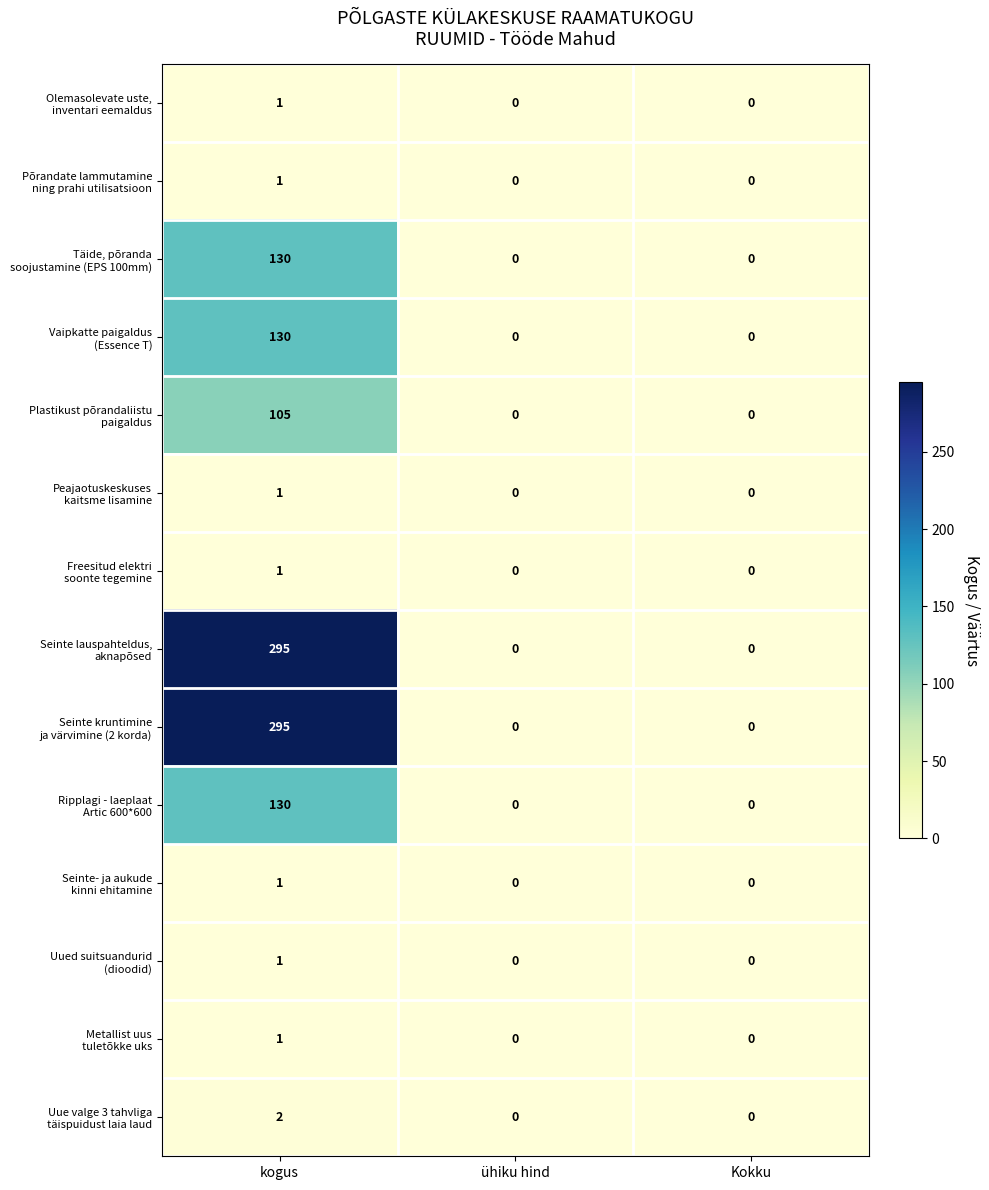

What is the spread (max minus min) of values at kogus?

294